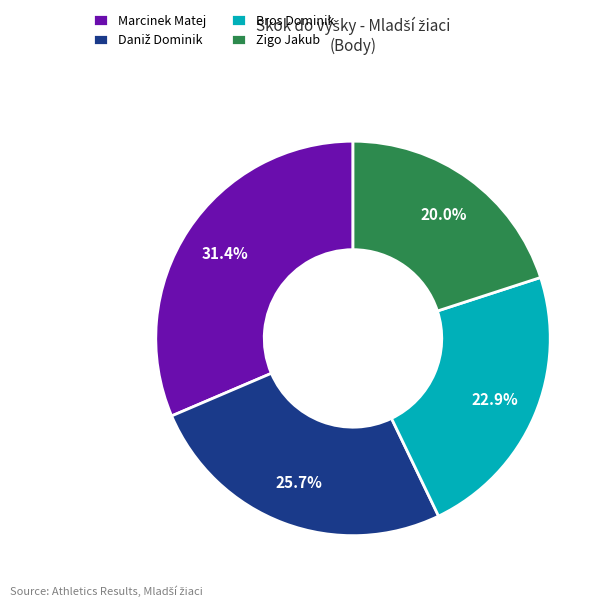

Is it true that Bros Dominik is 17% of the pie?

False